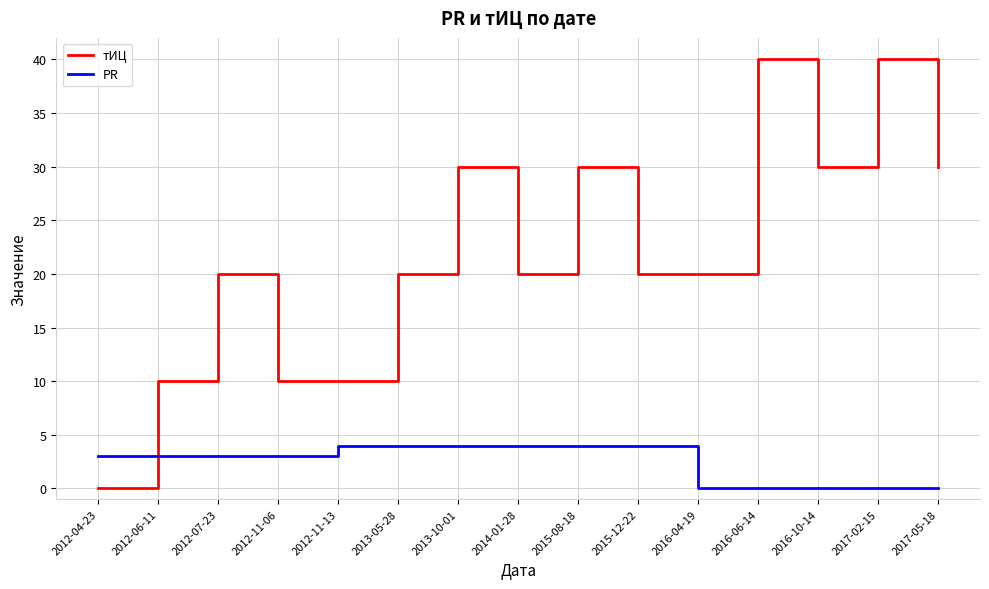

Reading left to right, what are all the values shown in this chart?

тИЦ: 2012-04-23=0	2012-06-11=10	2012-07-23=20	2012-11-06=10	2012-11-13=10	2013-05-28=20	2013-10-01=30	2014-01-28=20	2015-08-18=30	2015-12-22=20	2016-04-19=20	2016-06-14=40	2016-10-14=30	2017-02-15=40	2017-05-18=30
PR: 2012-04-23=3	2012-06-11=3	2012-07-23=3	2012-11-06=3	2012-11-13=4	2013-05-28=4	2013-10-01=4	2014-01-28=4	2015-08-18=4	2015-12-22=4	2016-04-19=0	2016-06-14=0	2016-10-14=0	2017-02-15=0	2017-05-18=0